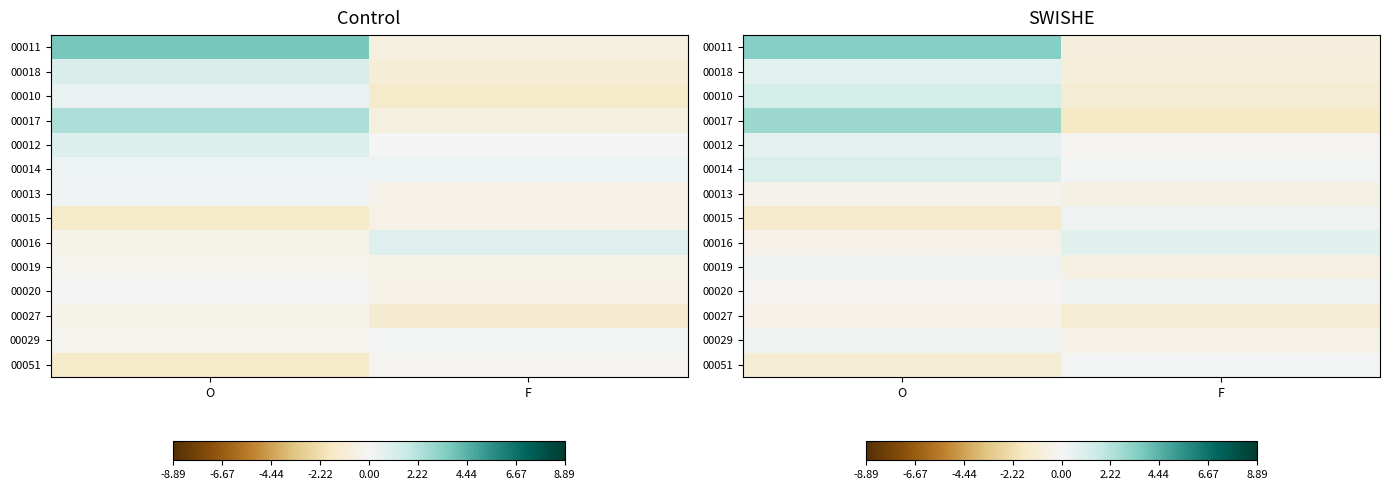

How many series are shown in this chart?

14